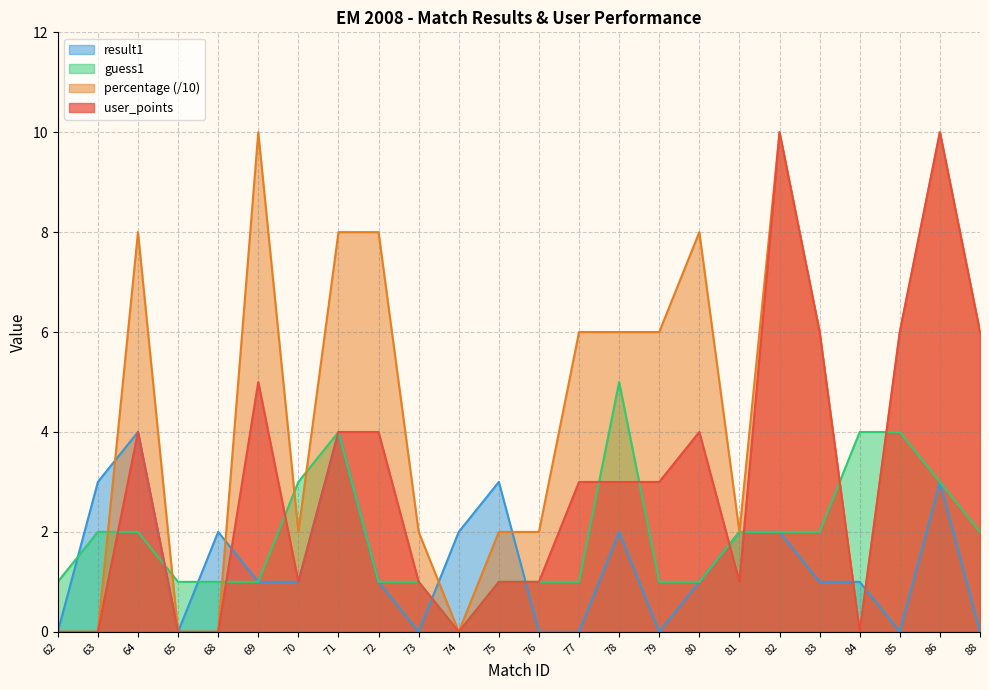

How many values in the result1 series exceed 1?

10